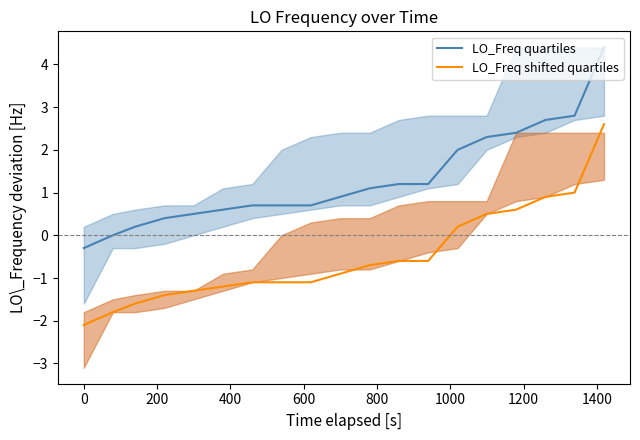

How many values in the LO_Freq shifted quartiles series exceed 0?

6